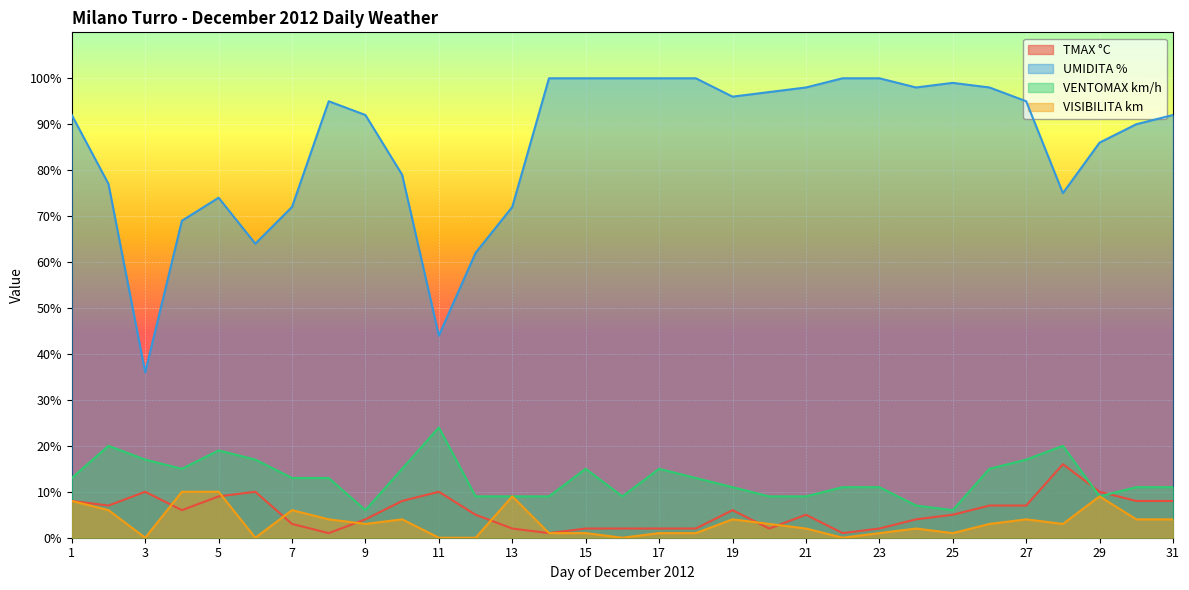

Reading left to right, transcribe all the data shown in this chart.

TMAX °C: 8	7	10	6	9	10	3	1	4	8	10	5	2	1	2	2	2	2	6	2	5	1	2	4	5	7	7	16	10	8	8
UMIDITA %: 92	77	36	69	74	64	72	95	92	79	44	62	72	100	100	100	100	100	96	97	98	100	100	98	99	98	95	75	86	90	92
VENTOMAX km/h: 13	20	17	15	19	17	13	13	6	15	24	9	9	9	15	9	15	13	11	9	9	11	11	7	6	15	17	20	9	11	11
VISIBILITA km: 8	6	0	10	10	0	6	4	3	4	0	0	9	1	1	0	1	1	4	3	2	0	1	2	1	3	4	3	9	4	4